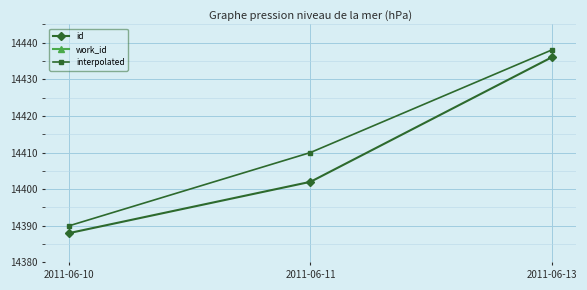

At which label is interpolated closest to 14414?

2011-06-11